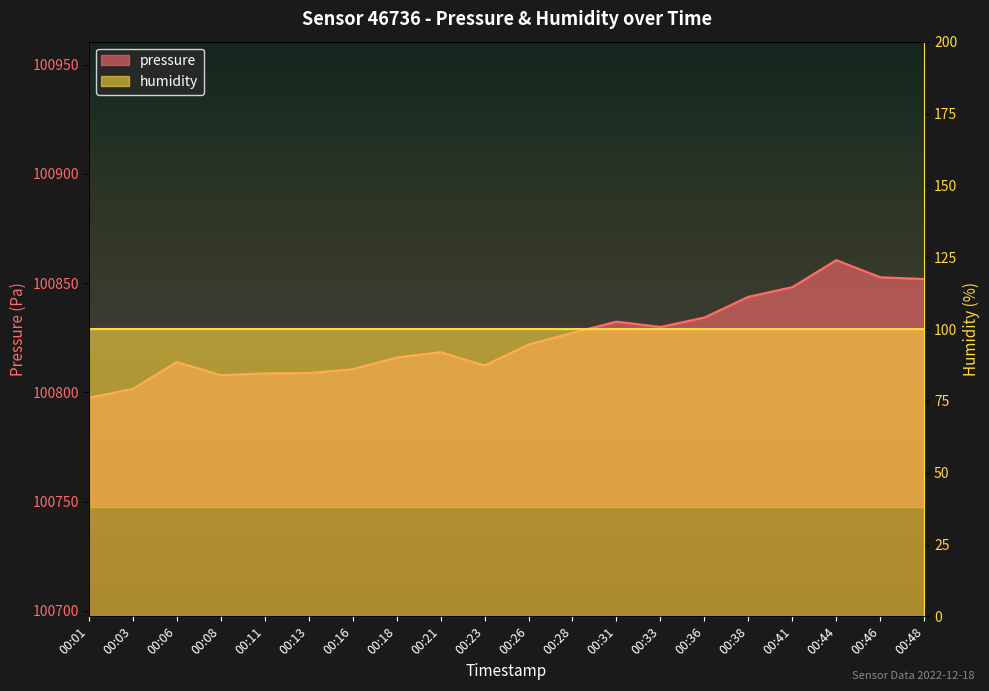

Rank the categories by value from highest to lowest.

00:44, 00:46, 00:48, 00:41, 00:38, 00:36, 00:31, 00:33, 00:28, 00:26, 00:21, 00:18, 00:06, 00:23, 00:16, 00:13, 00:11, 00:08, 00:03, 00:01